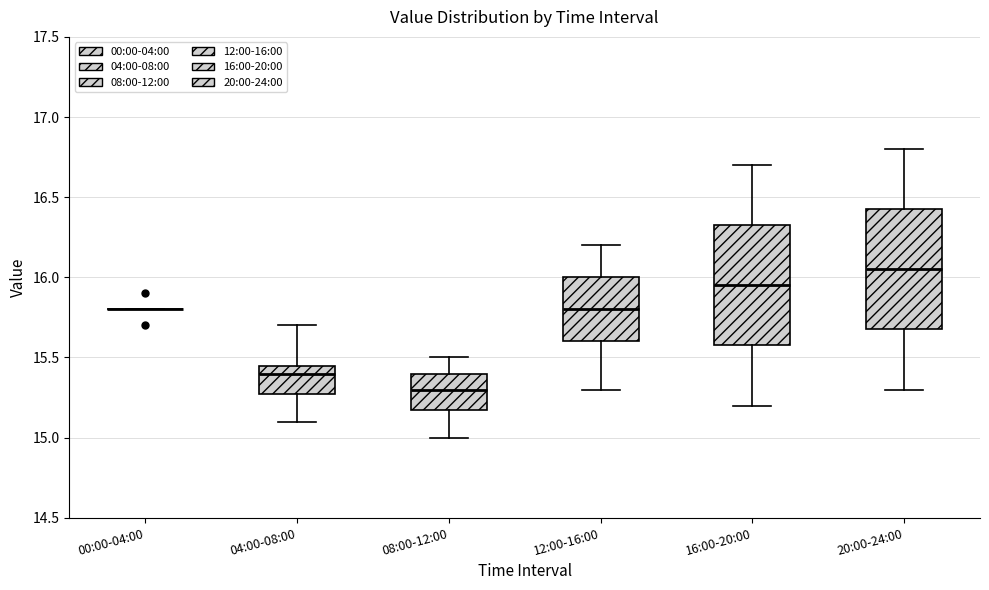

Reading left to right, read every box against the y-axis: the position of its median line, the range the box covers, and the ends of its whiskers. The values are not printed on the chart, so give them approximately, as read against the axis.

00:00-04:00: box collapsed to a line at 15.80, whiskers 15.80 to 15.80
04:00-08:00: median 15.40, box 15.30 to 15.45, whiskers 15.10 to 15.70
08:00-12:00: median 15.30, box 15.20 to 15.40, whiskers 15.00 to 15.50
12:00-16:00: median 15.80, box 15.60 to 16.00, whiskers 15.30 to 16.20
16:00-20:00: median 15.95, box 15.60 to 16.35, whiskers 15.20 to 16.70
20:00-24:00: median 16.05, box 15.70 to 16.45, whiskers 15.30 to 16.80